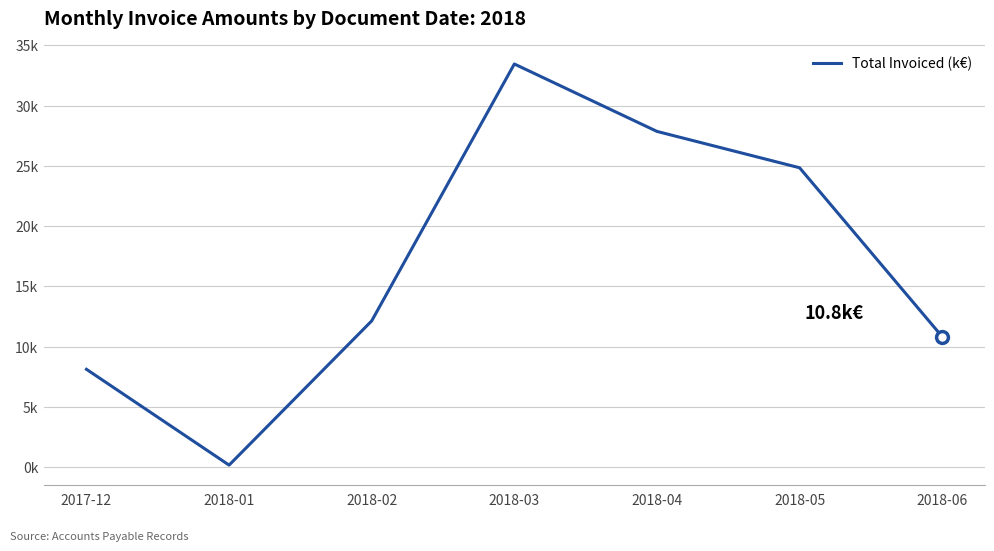

What is the difference between the second highest and minimum values?

27.7